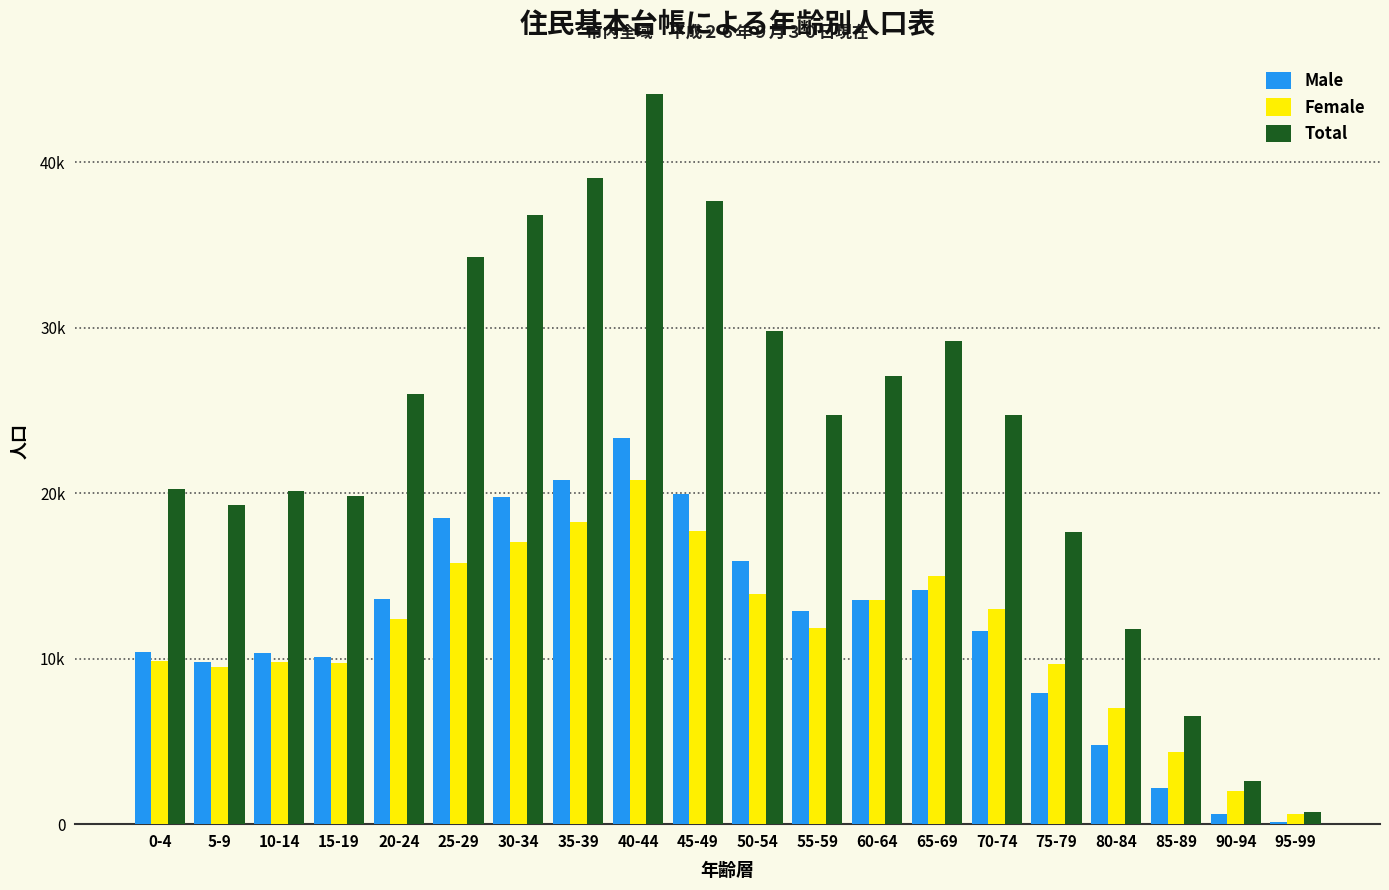

Where does the Total series first go above 24753?

20-24